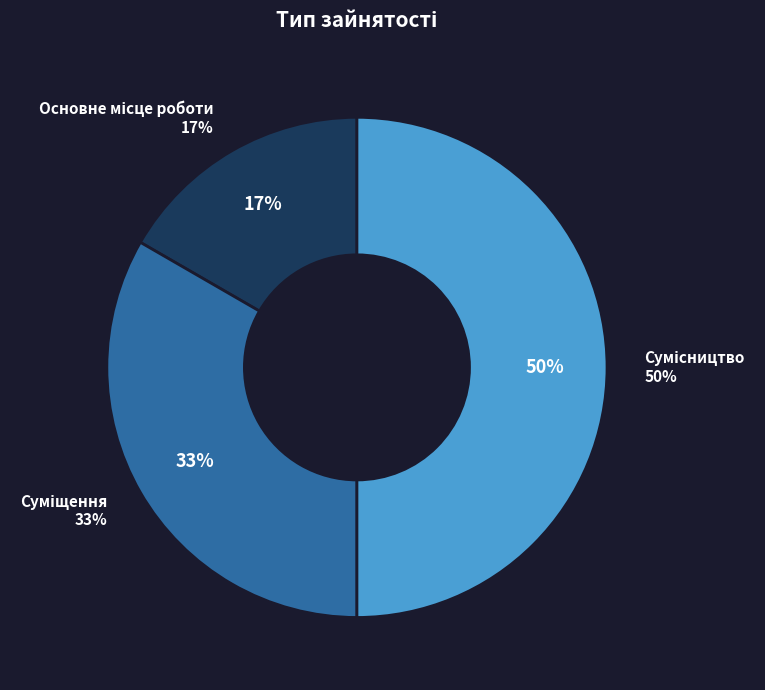

Does any single category account for the majority?

No